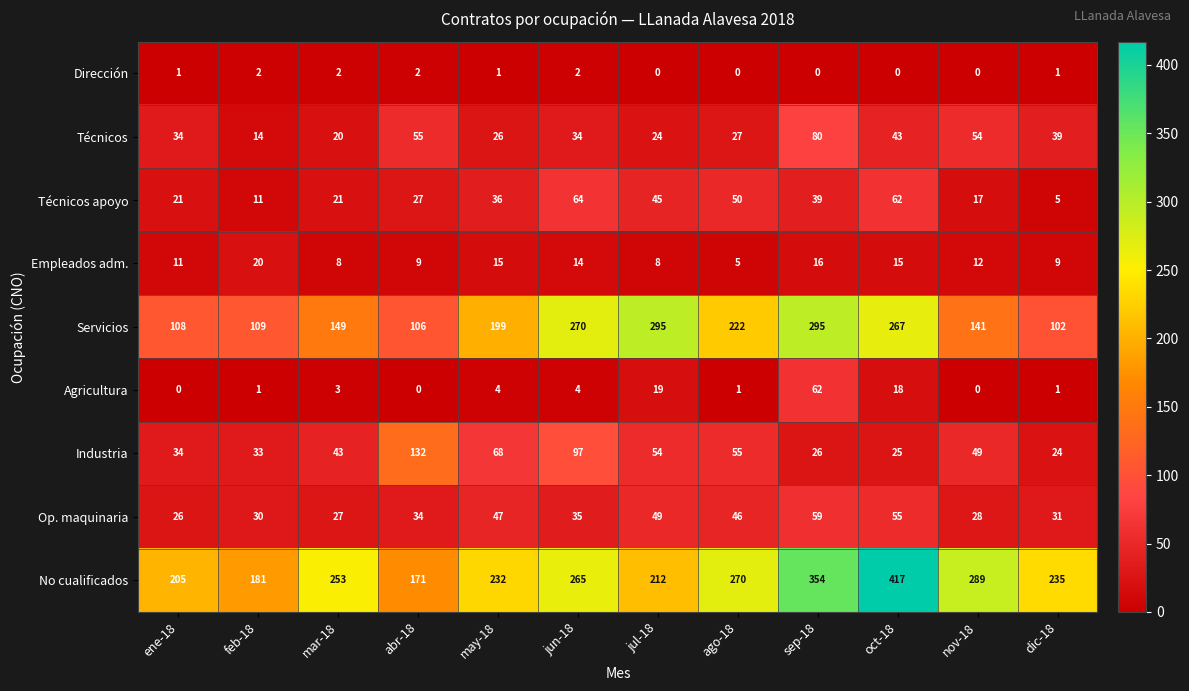

Which series has the widest spread of values?

No cualificados